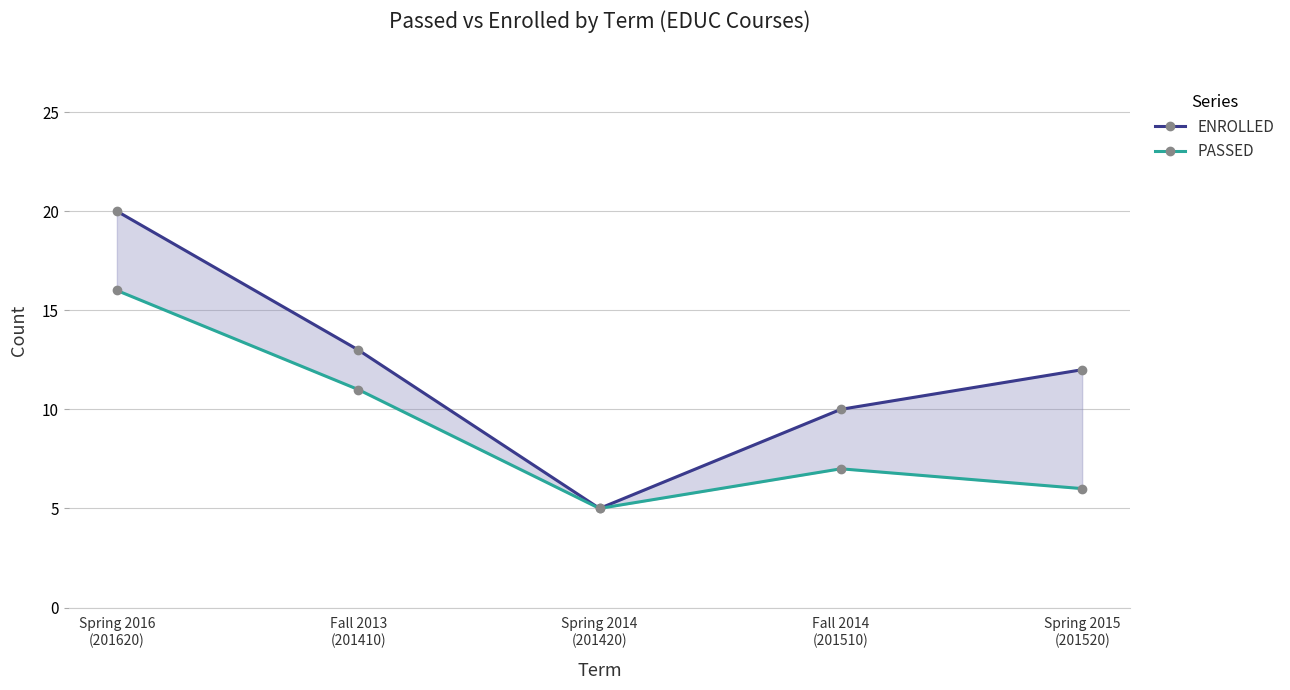

Reading left to right, extract all data points from this chart.

ENROLLED: 20	13	5	10	12
PASSED: 16	11	5	7	6